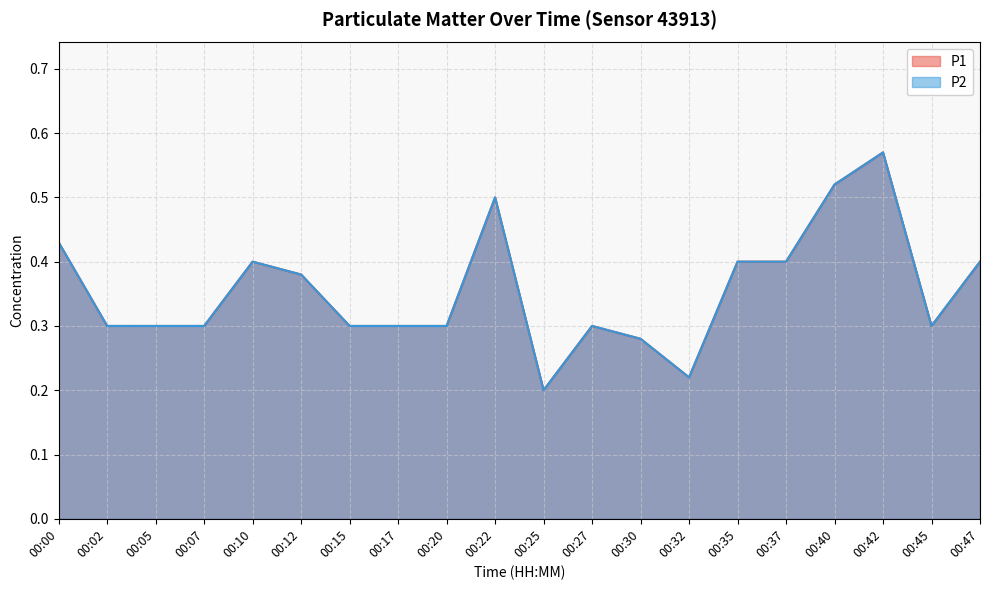

Between 00:22 and 00:30, which series saw the biggest shift?

P1